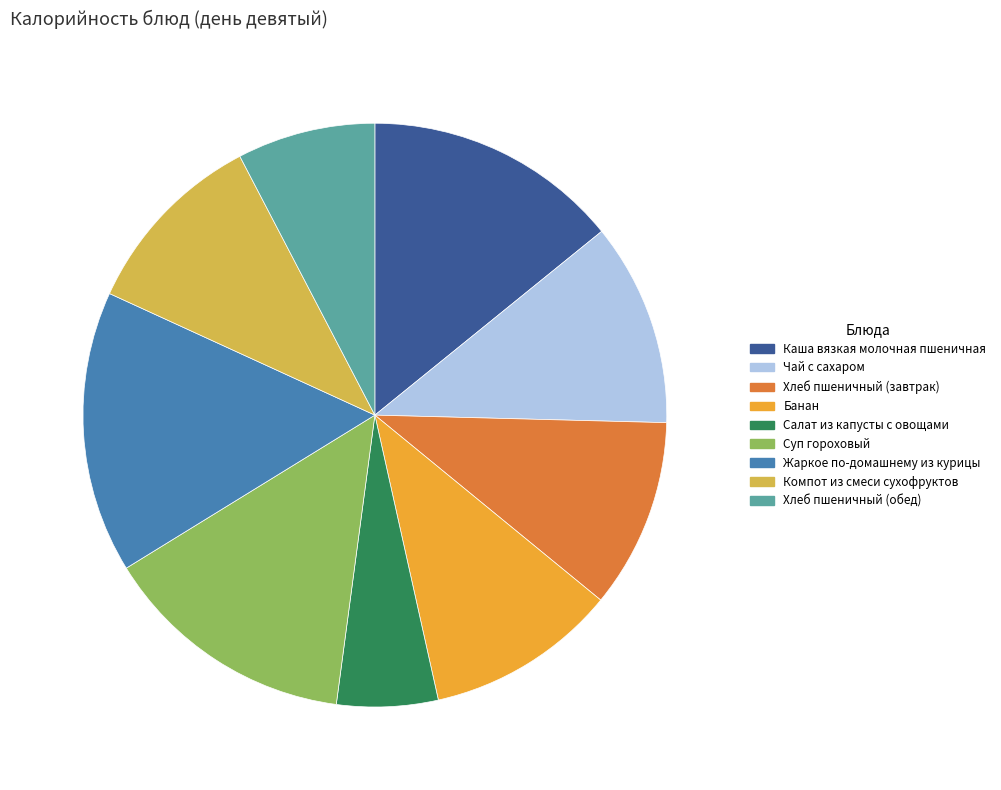

Count the number of slices in the pie.

9